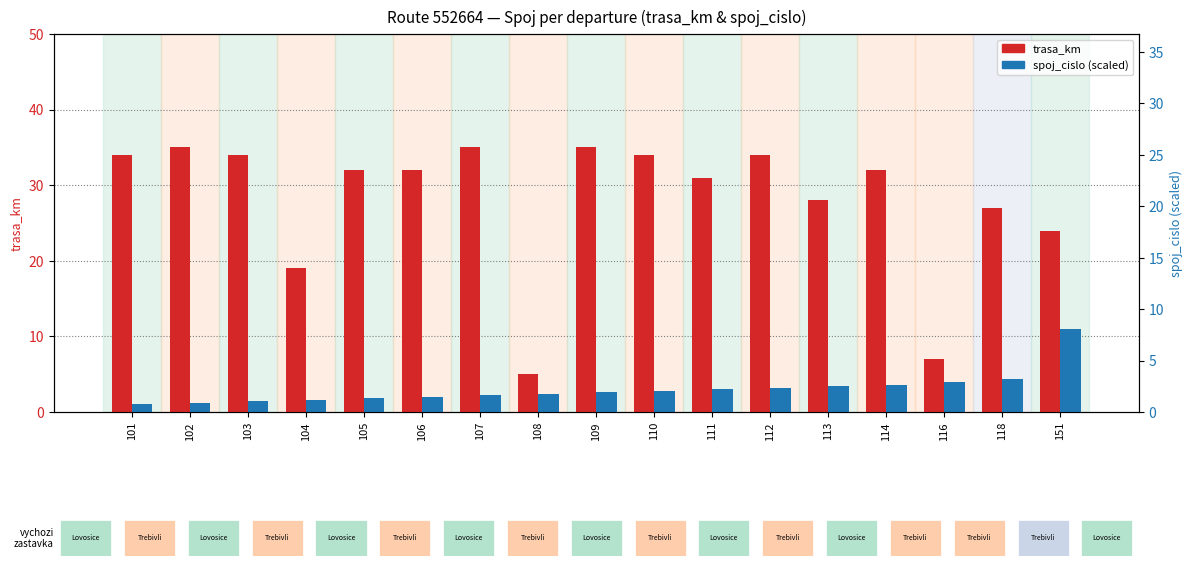

Which series has the largest total across all categories?

trasa_km